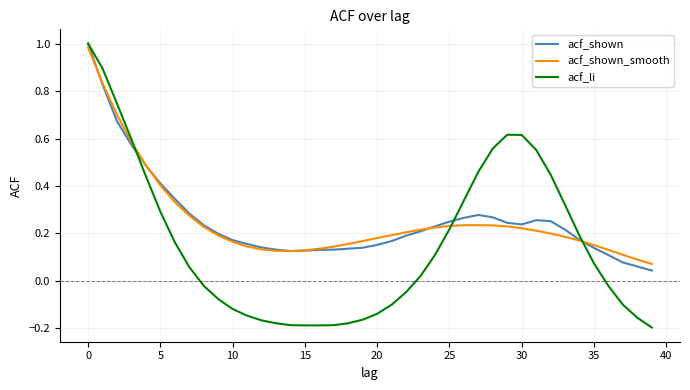

Which series has the widest spread of values?

acf_li